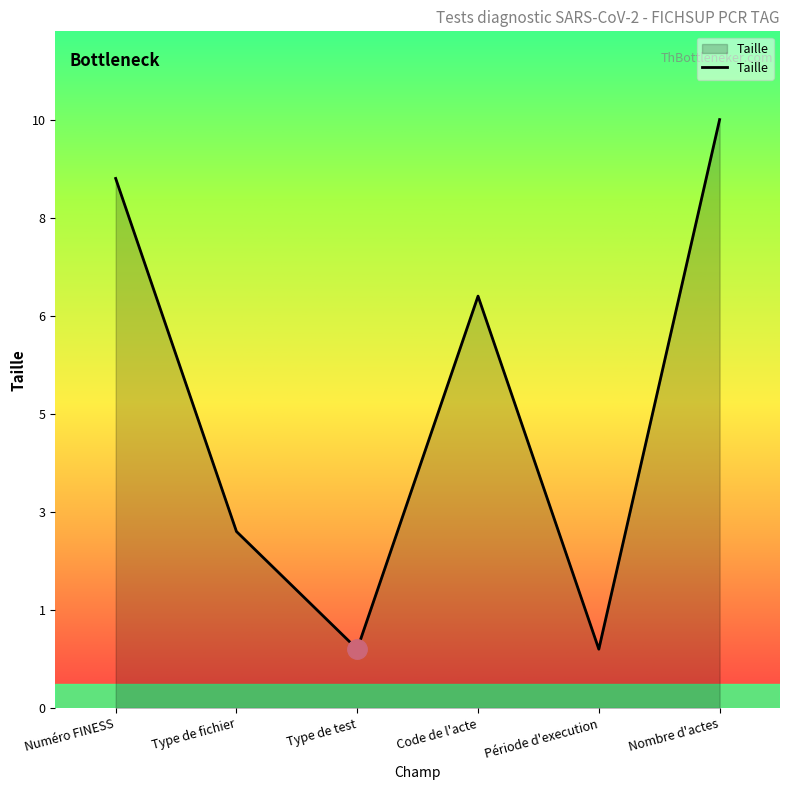

What position from the left is Nombre d'actes?

6